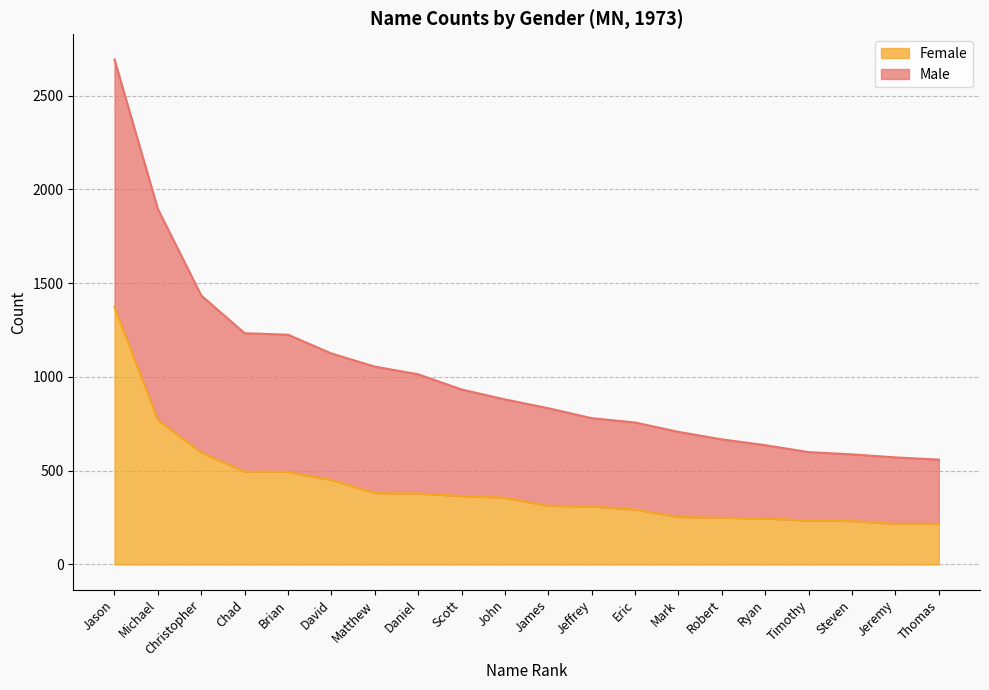

List the series in order of their peak value, highest first.

Male, Female